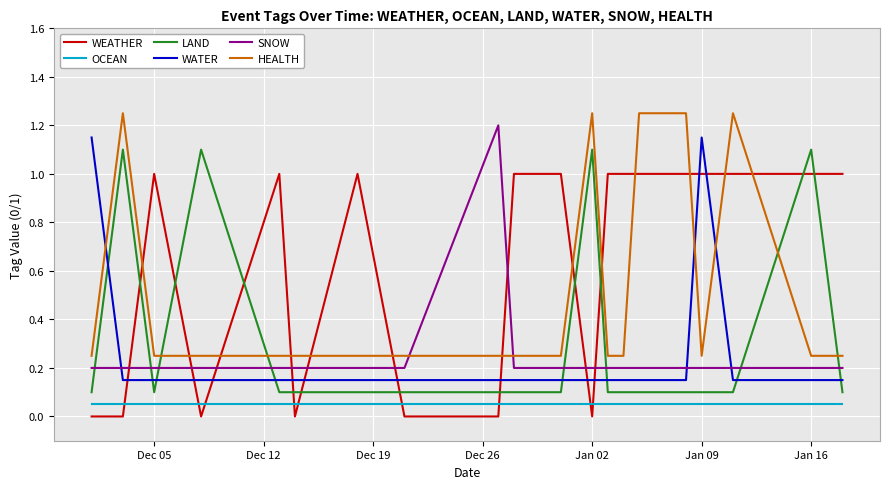

True or false: HEALTH and WATER intersect in this chart.

True